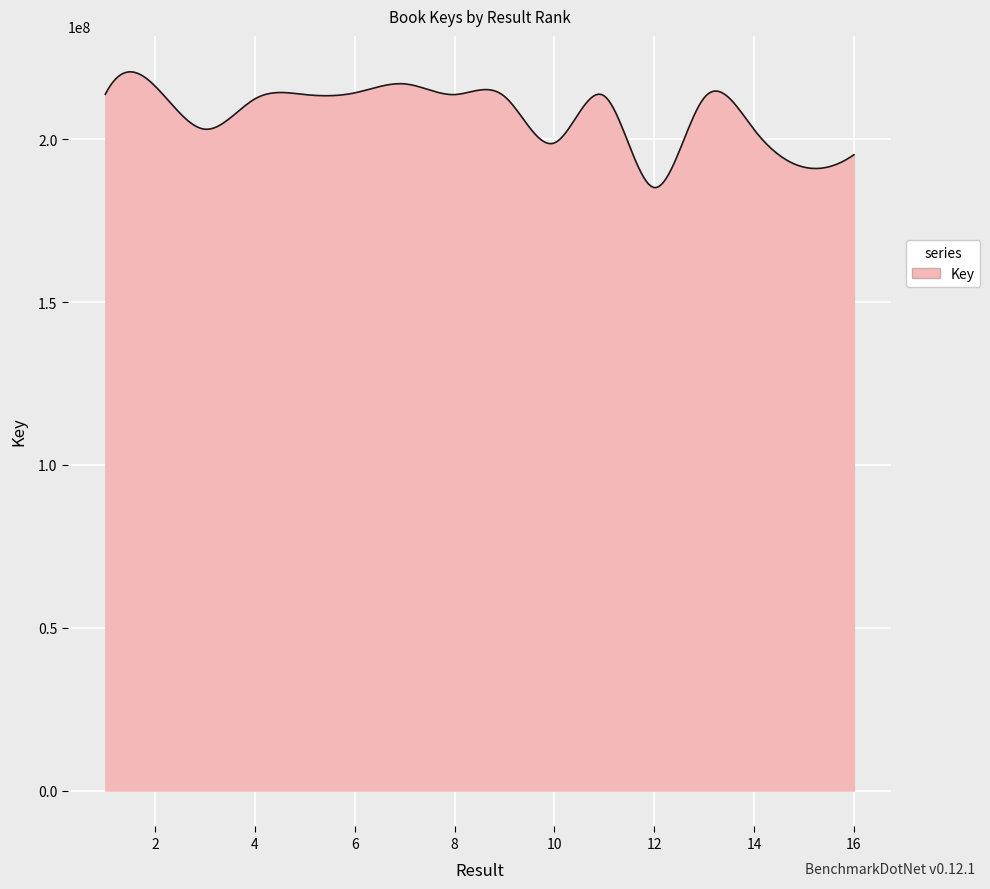

What is the greatest value displayed?

220756406.8